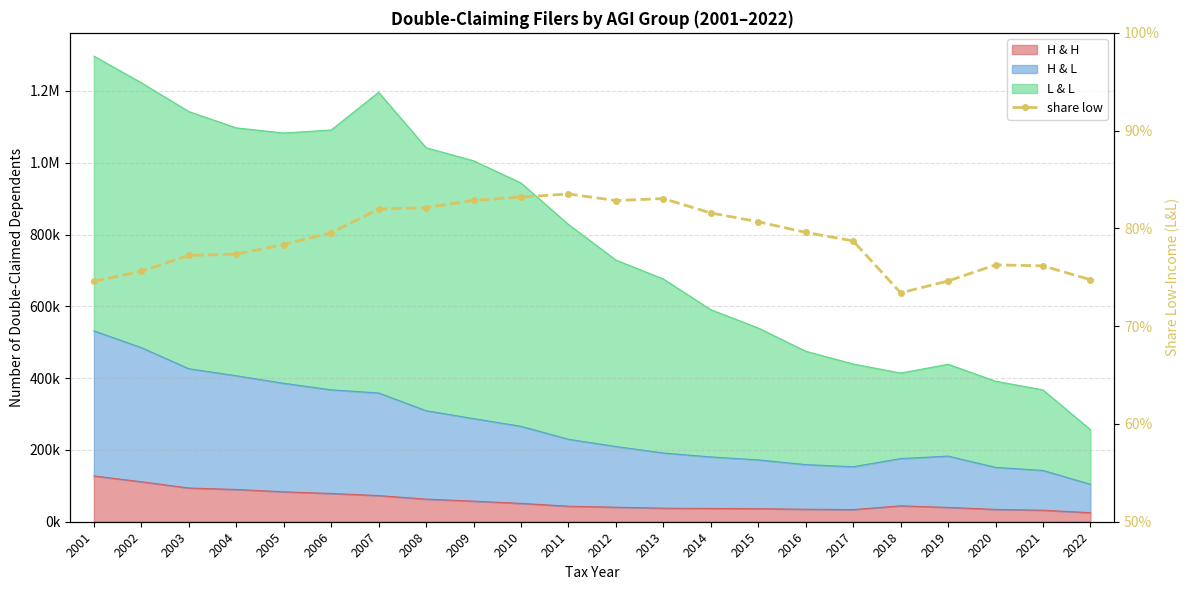

What is the difference between the second highest and second lowest values?

0.1